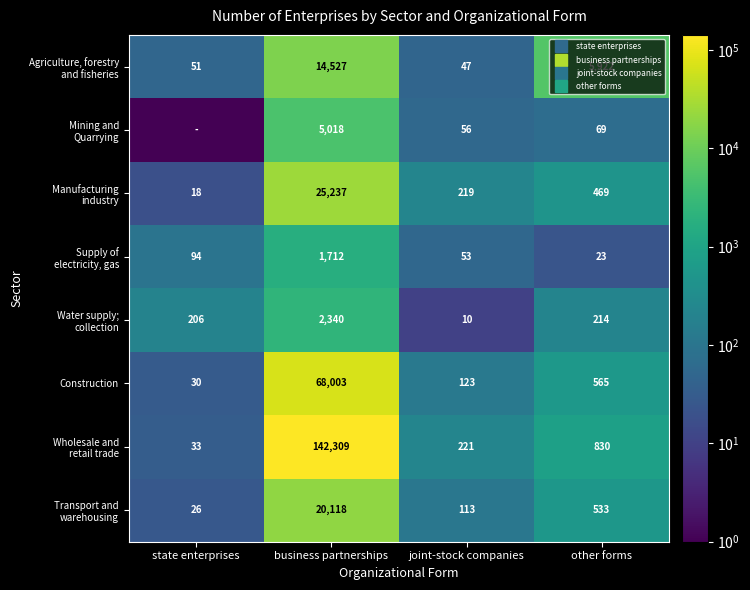

Which series has the largest total across all categories?

Wholesale and retail trade